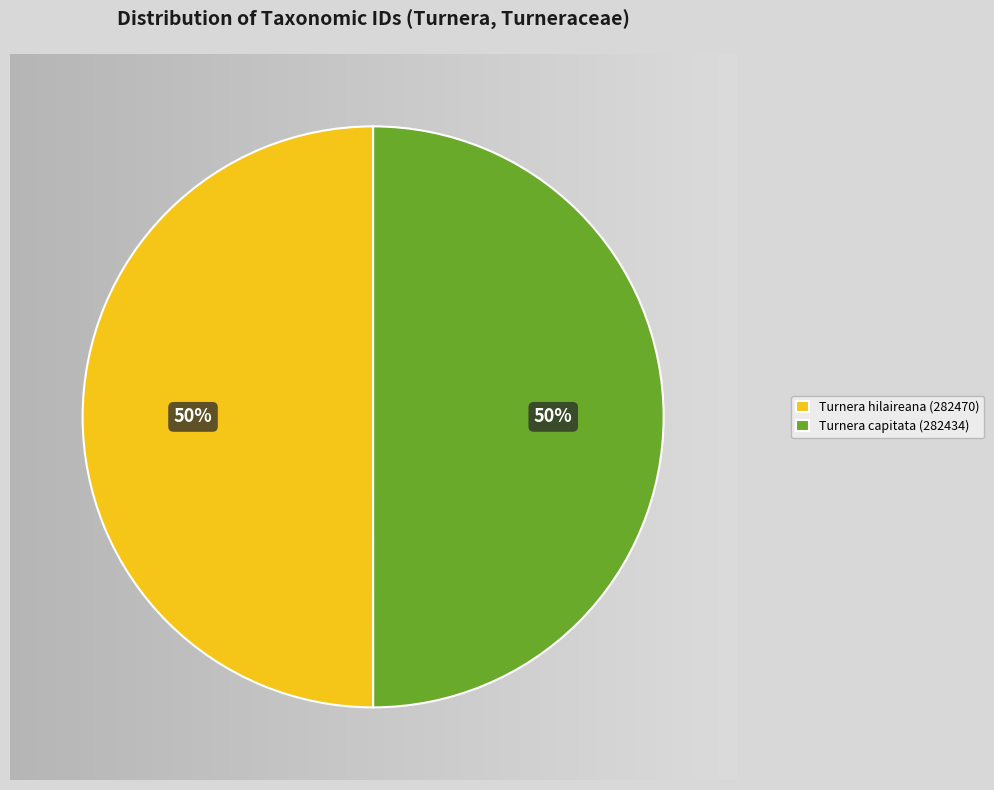

How many segments does this pie chart have?

2